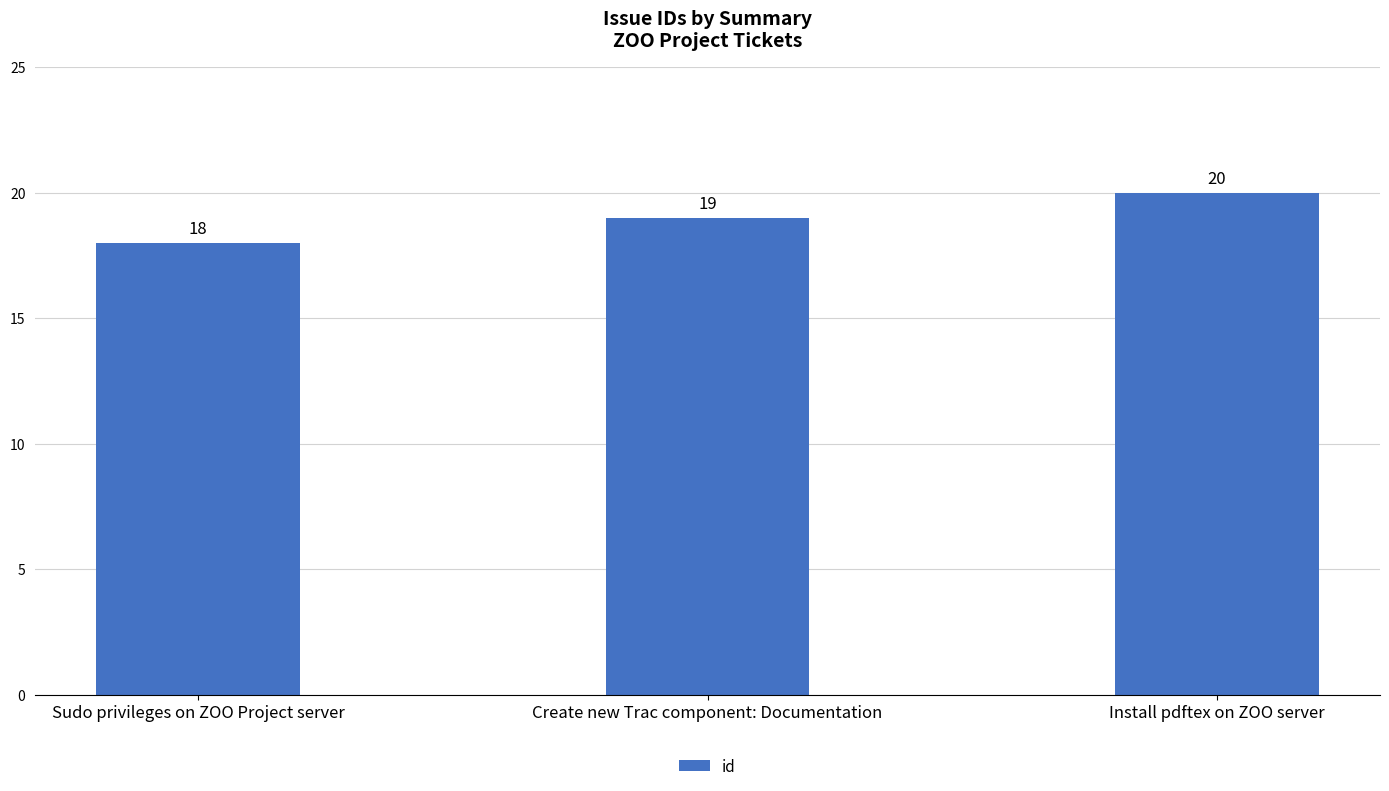

Rank the categories by value from lowest to highest.

Sudo privileges on ZOO Project server, Create new Trac component: Documentation, Install pdftex on ZOO server